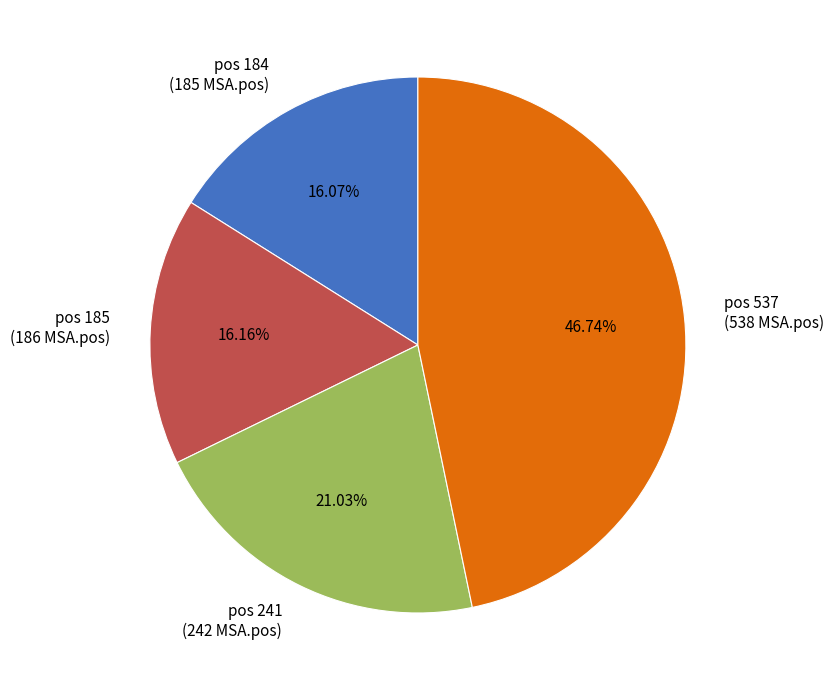

Approximately how many times larger is the value at pos 537 compared to pos 184?

2.9